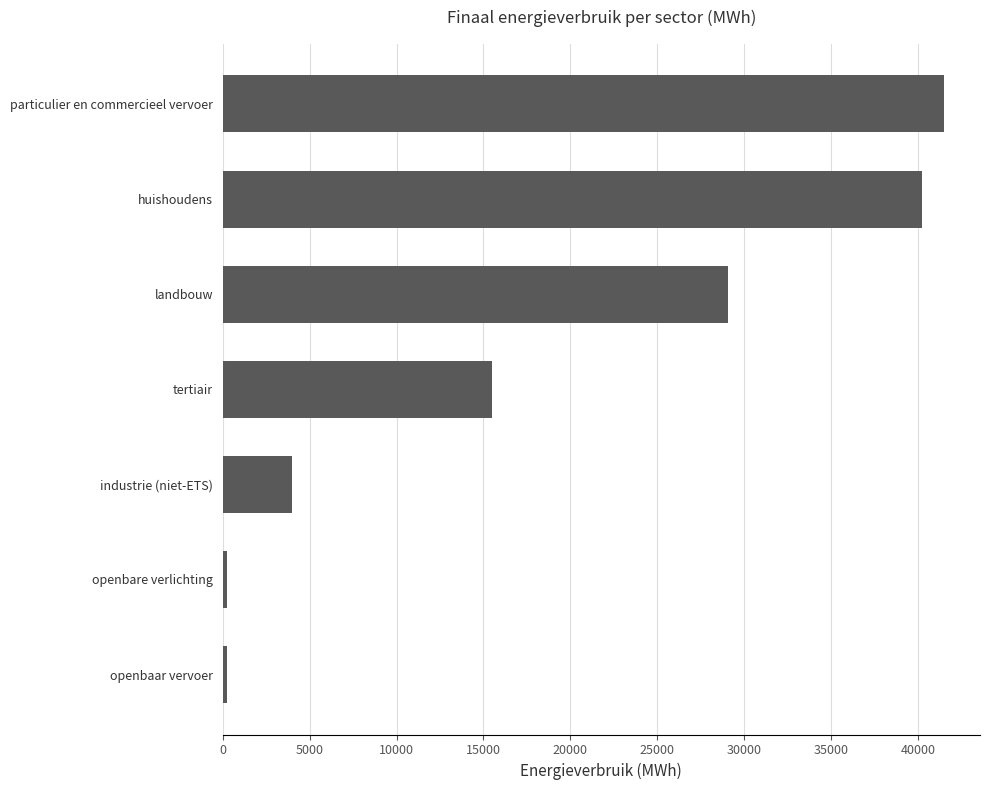

How many data points are less than 15483?

3